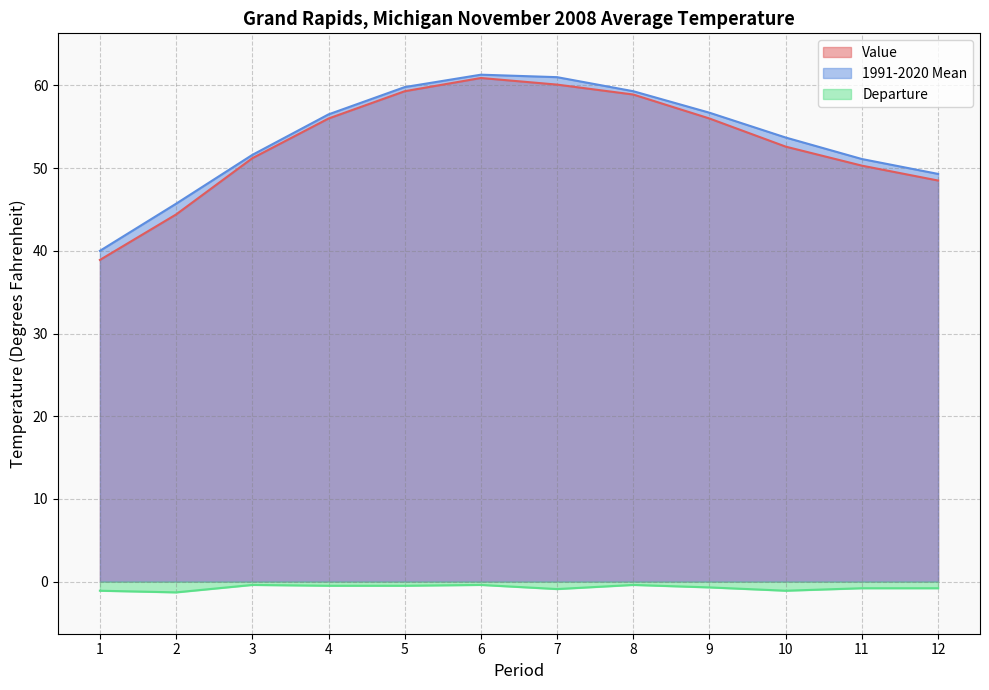

The Departure series shows -0.8 at 12. True or false?

True